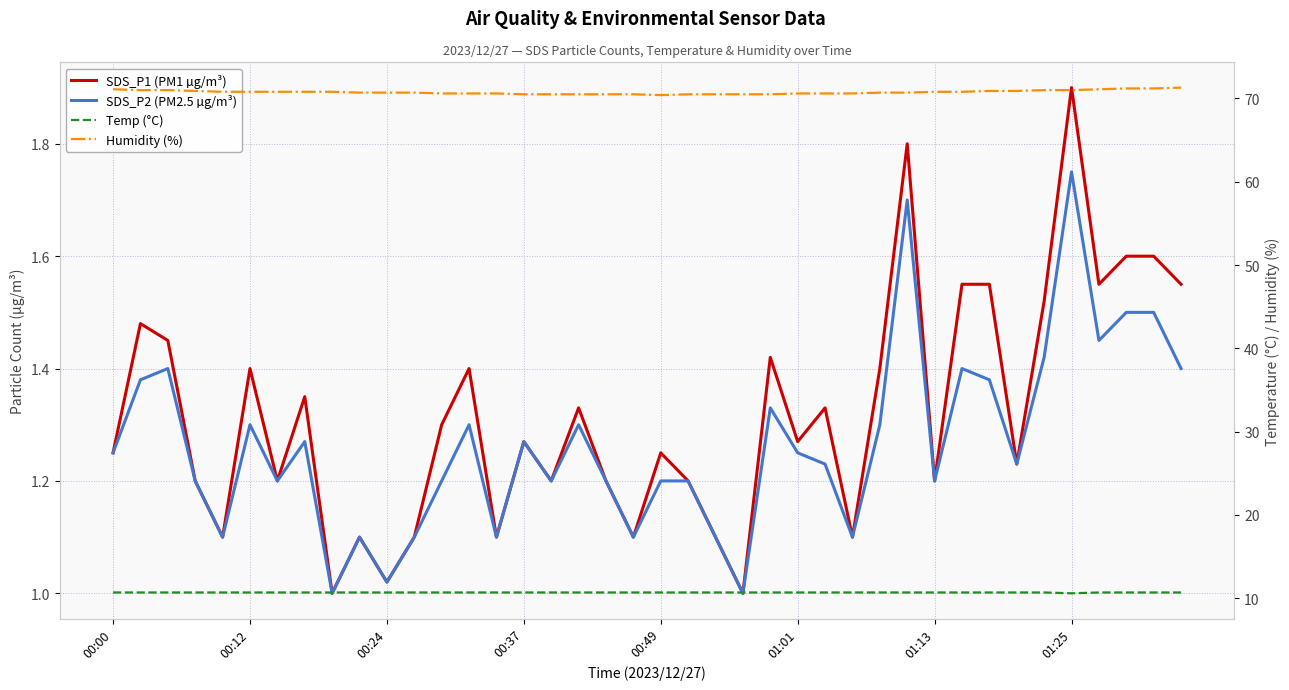

Is this an area chart (filled region under the line)?

No